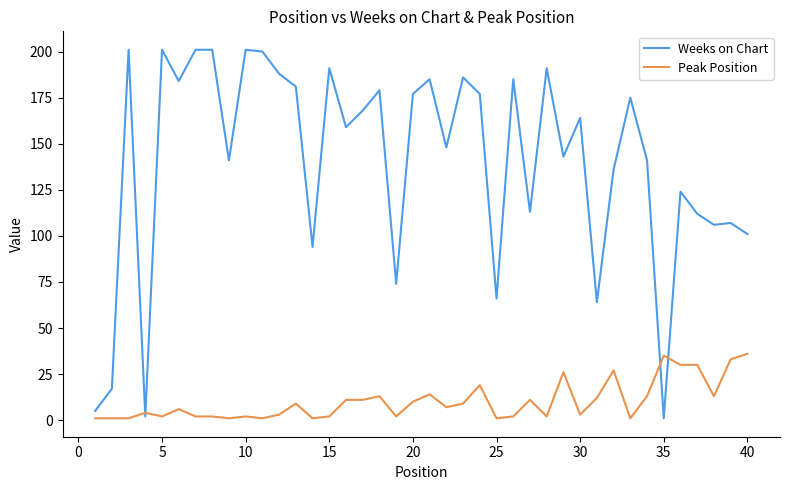

True or false: Weeks on Chart and Peak Position cross at least once.

True